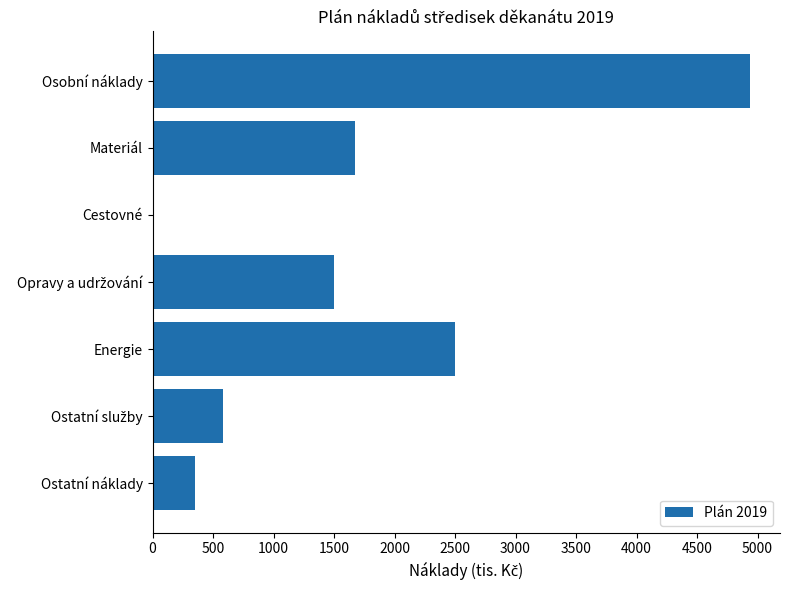

Approximately how many times larger is the value at Materiál compared to Energie?

0.7